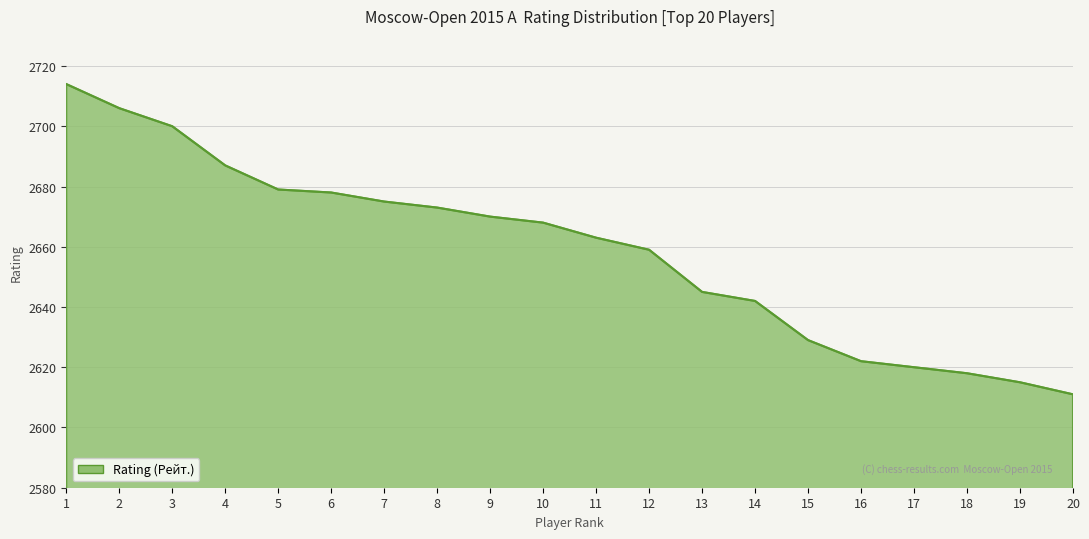

Does the chart display data point markers on the line(s)?

No